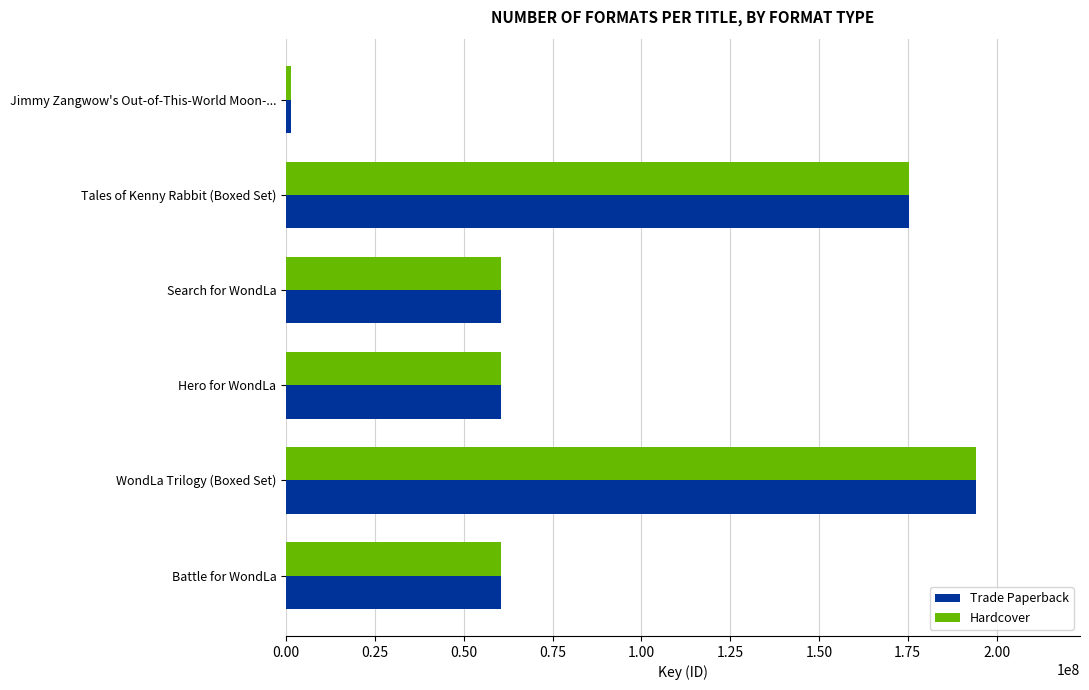

What is the greatest value displayed?

194355425